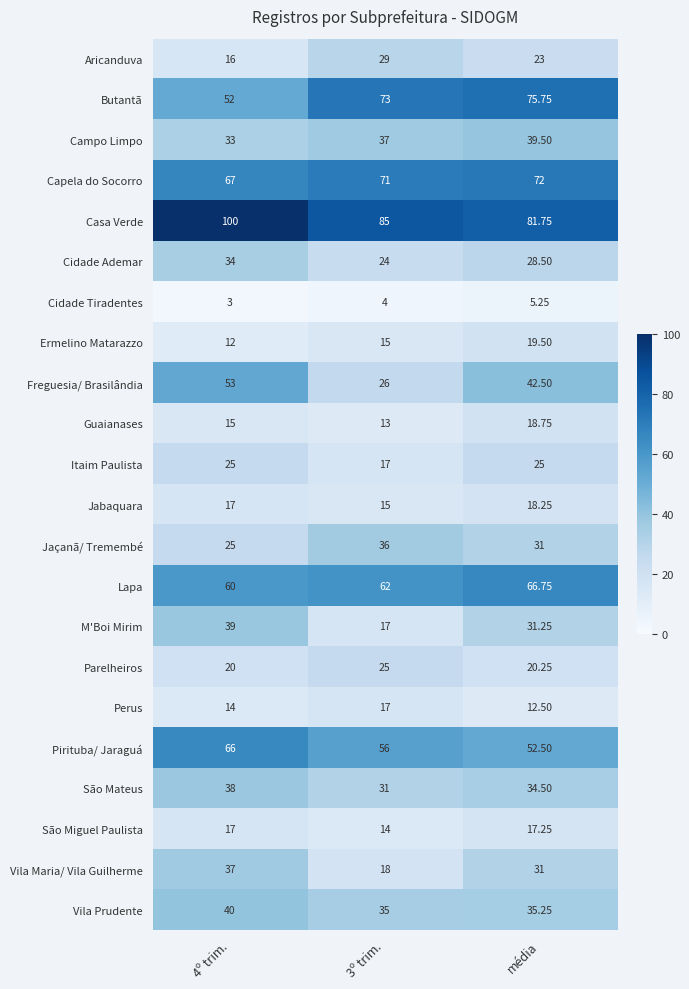

What is the total value across all series at 4º trim.?

783.0